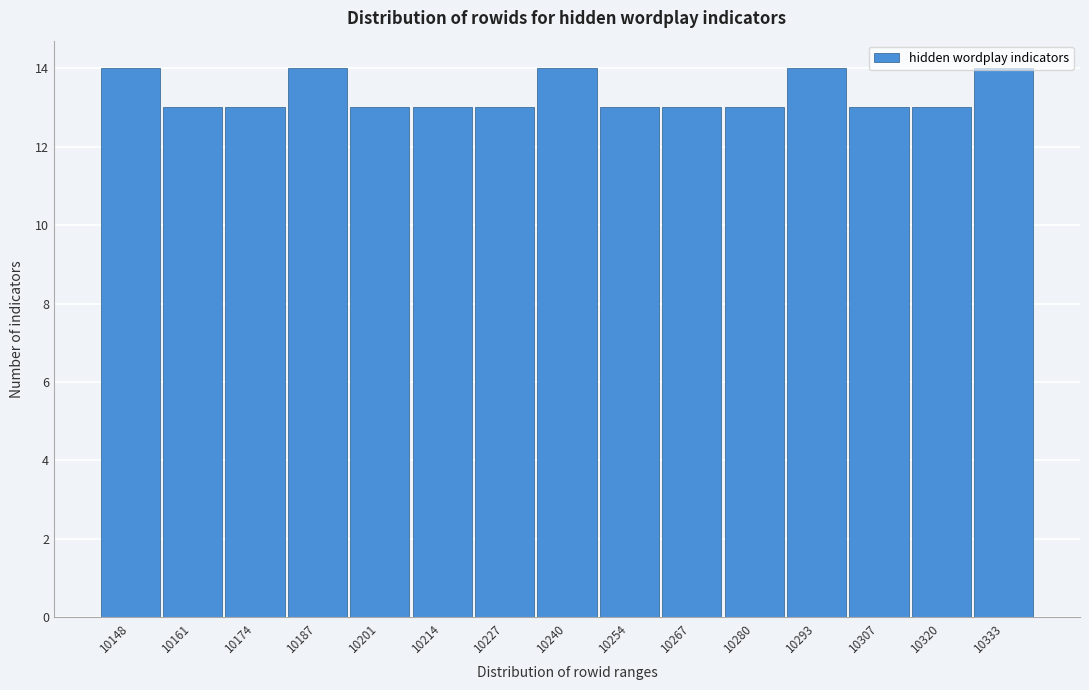

What is the value of the 3rd bar from the left?

13